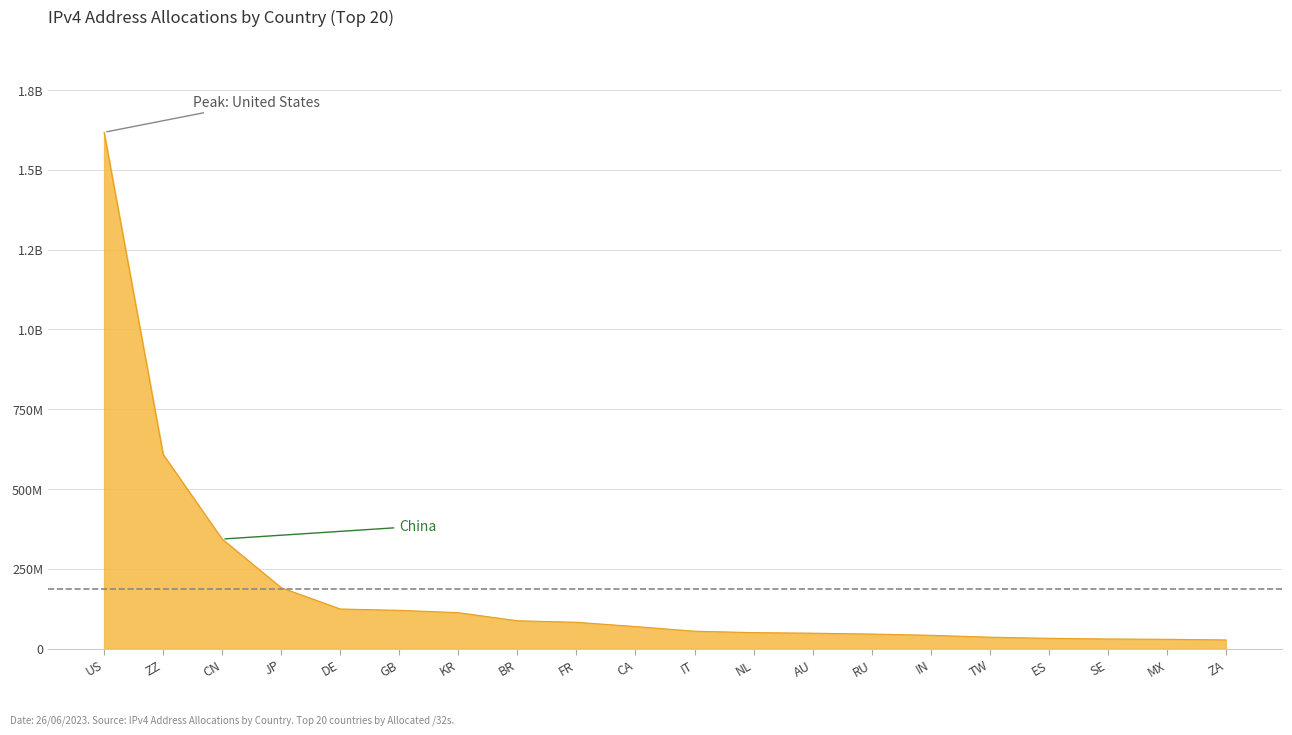

What is the change in value from CN to MX?

-314147584